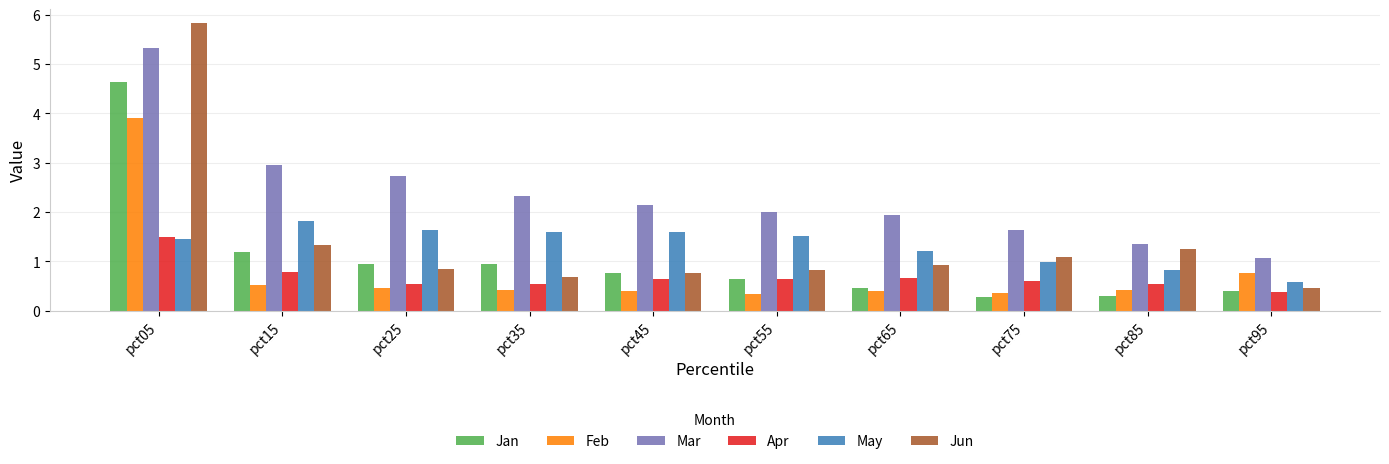

True or false: Jun has a value of 1.6 at pct65.

False